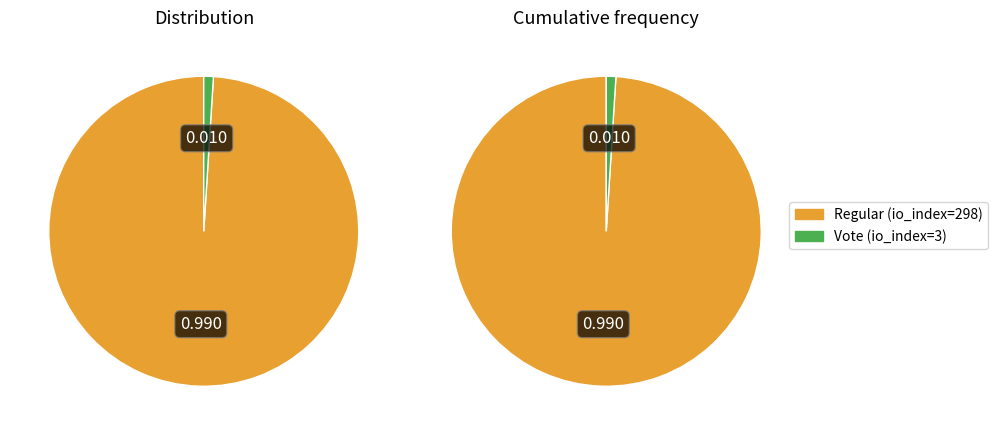

Do Regular (io_index=298) and Vote (io_index=3) together represent more than half of the pie?

Yes